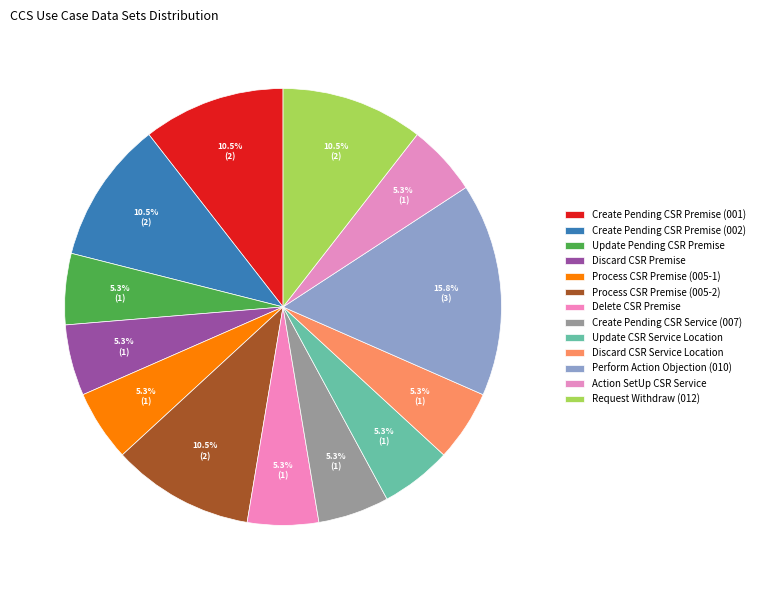

Rank the categories by value from lowest to highest.

Update Pending CSR Premise, Discard CSR Premise, Process CSR Premise (005-1), Delete CSR Premise, Create Pending CSR Service (007), Update CSR Service Location, Discard CSR Service Location, Action SetUp CSR Service, Create Pending CSR Premise (001), Create Pending CSR Premise (002), Process CSR Premise (005-2), Request Withdraw (012), Perform Action Objection (010)